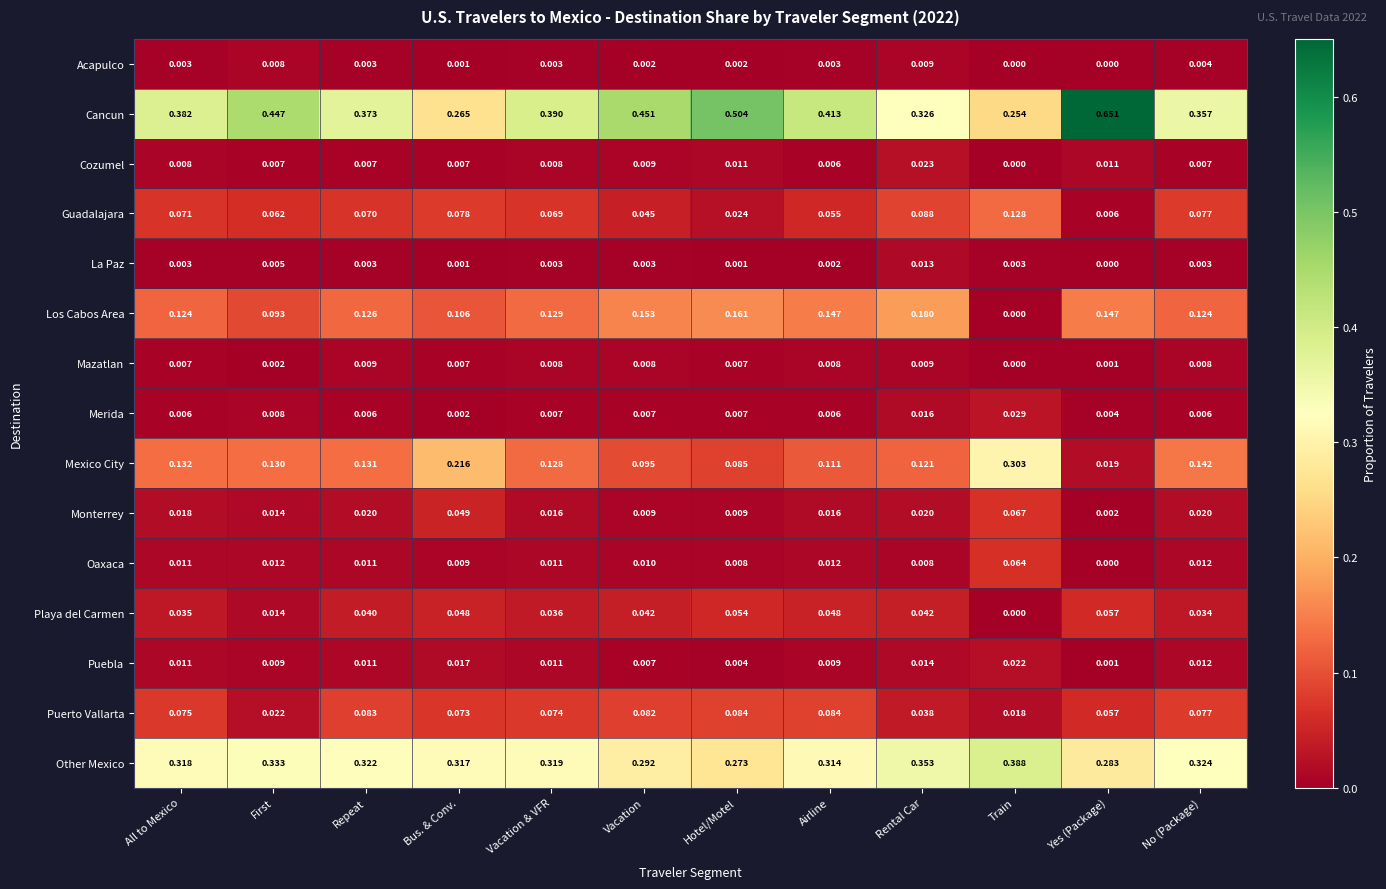

Which series has the largest range (max minus min)?

Cancun